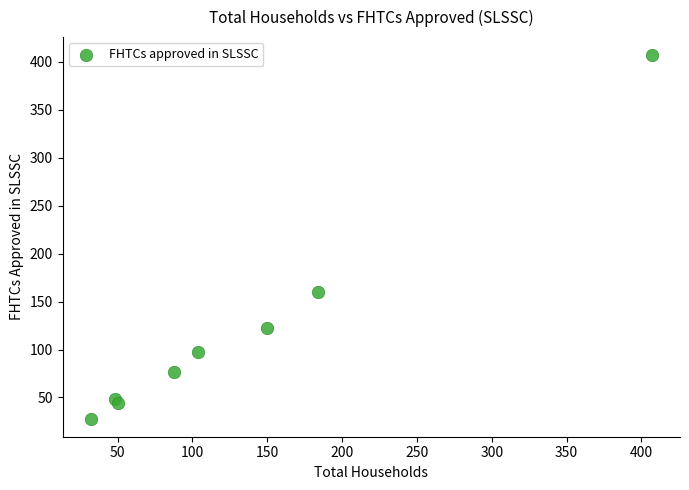

What Y value in the scatter plot is closest to 217?

160